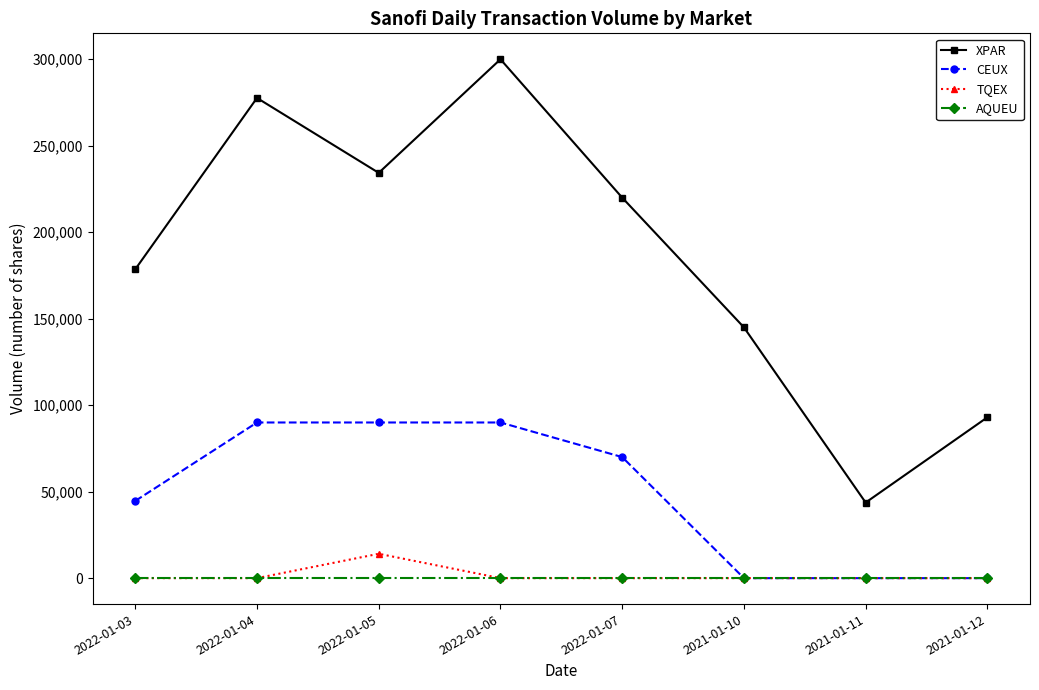

At which label is XPAR closest to 171850?

2022-01-03